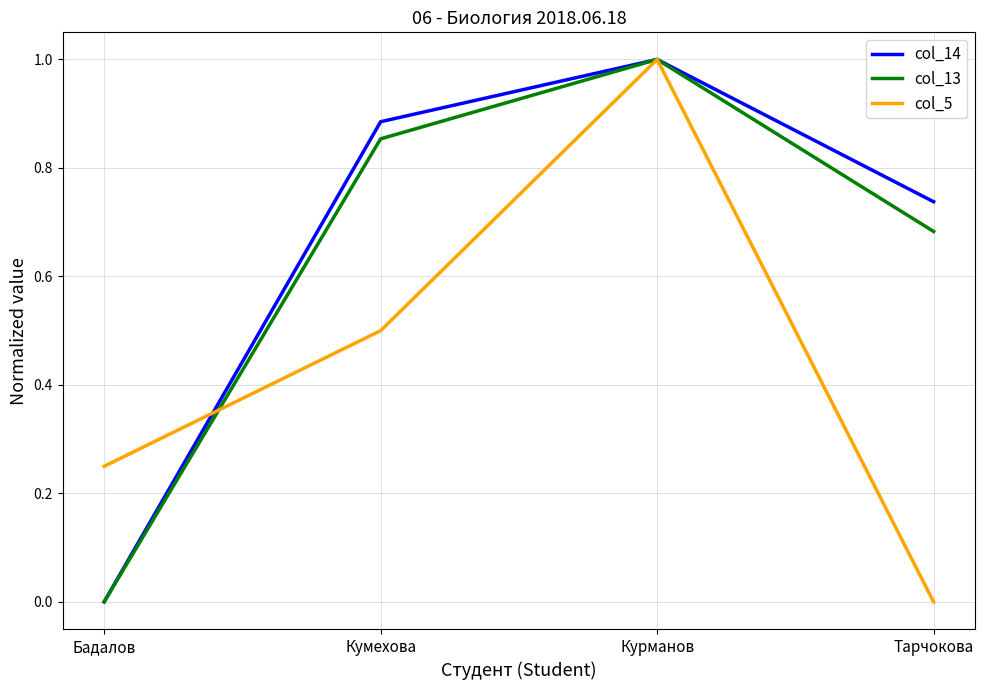

What is the difference between the maximum and second lowest values in the col_14 series?

0.3